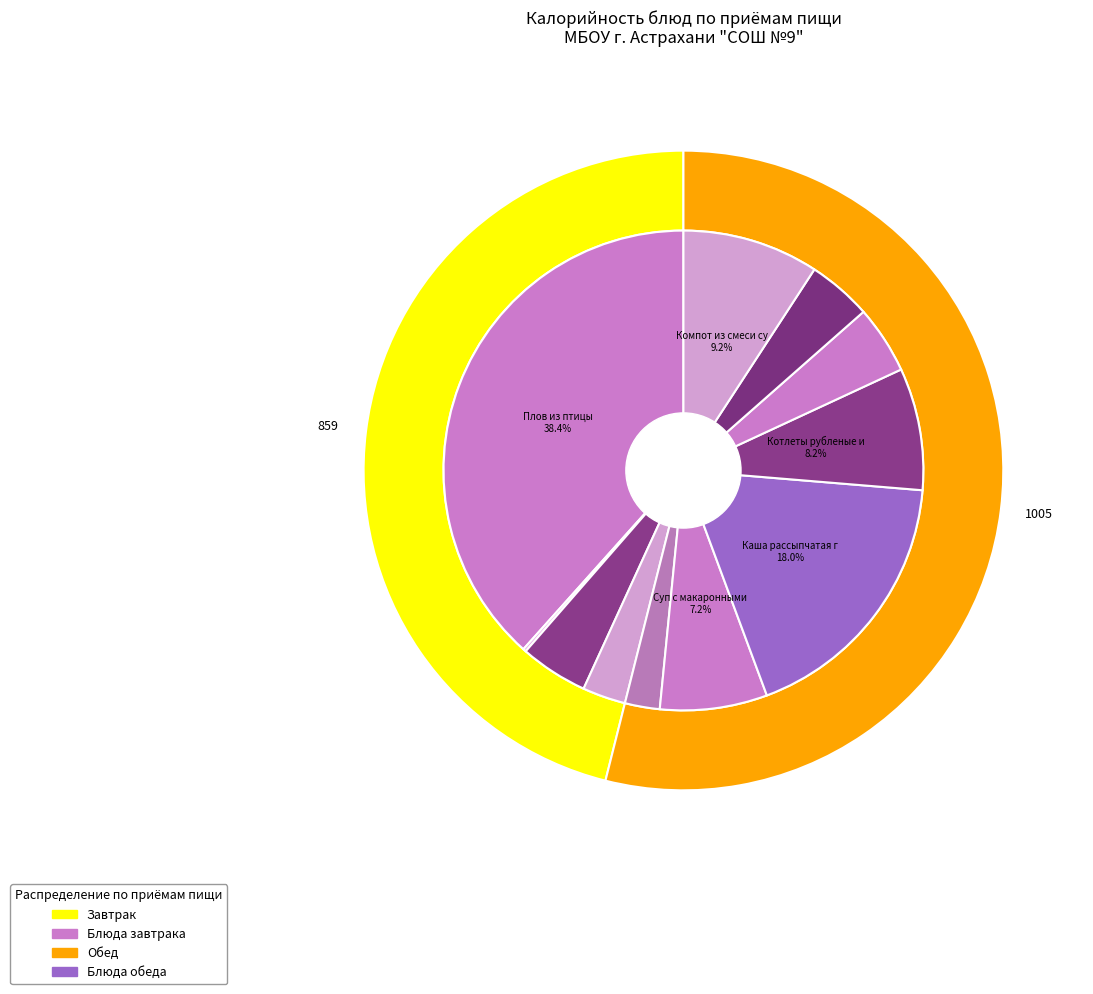

What is the change in value from Салат витаминный to Котлеты рубленые из птицы?

+109.6